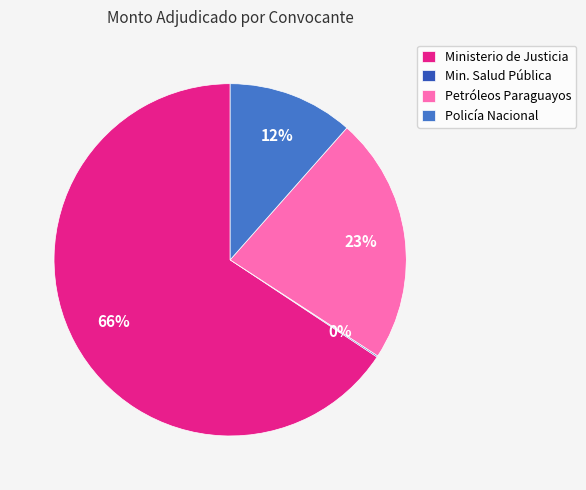

What is the largest slice in the pie chart?

Ministerio de Justicia